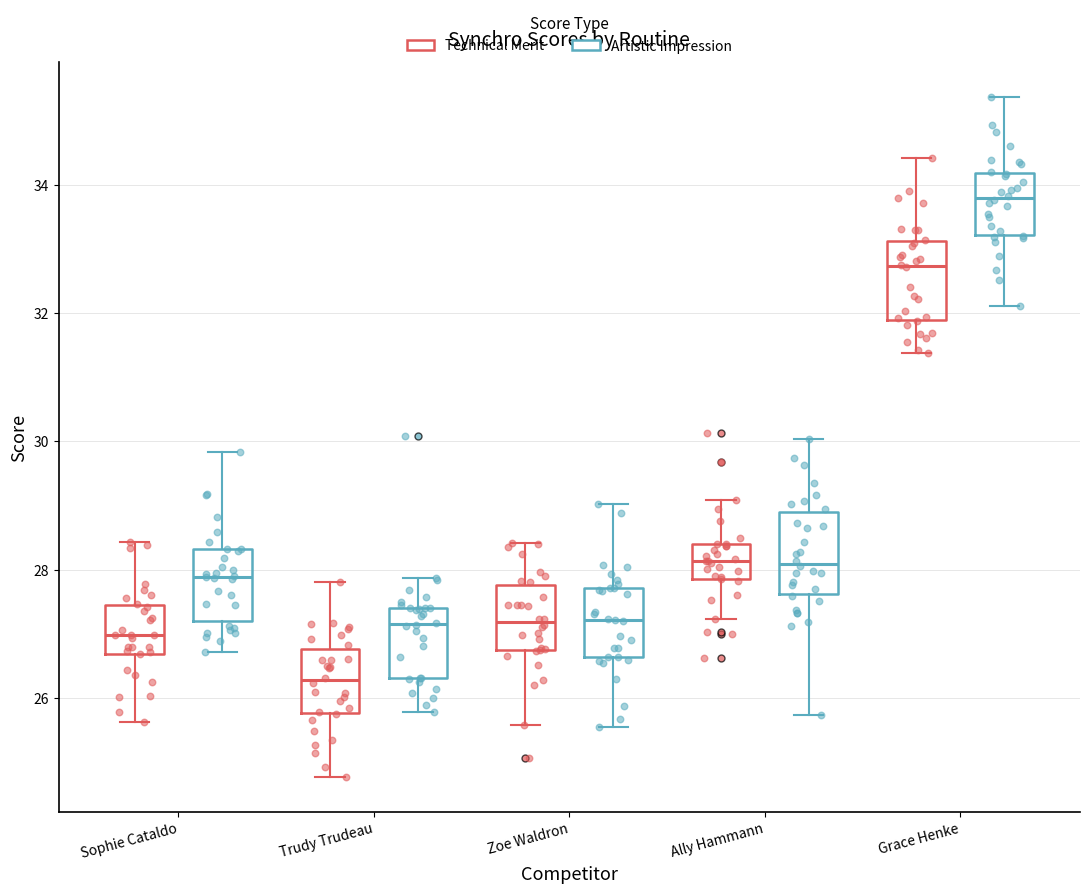

Reading left to right, transcribe this box plot: for each box, give where its median line is, the range the box spans, and where its two whiskers end, as read against the y-axis. The values are not printed on the chart, so give them approximately, as read against the axis.

Sophie Cataldo (Technical Merit): median 27.0, box 26.6 to 27.4, whiskers 25.6 to 28.4
Sophie Cataldo (Artistic Impression): median 27.8, box 27.2 to 28.4, whiskers 26.8 to 29.8
Trudy Trudeau (Technical Merit): median 26.2, box 25.8 to 26.8, whiskers 24.8 to 27.8
Trudy Trudeau (Artistic Impression): median 27.2, box 26.4 to 27.4, whiskers 25.8 to 27.8
Zoe Waldron (Technical Merit): median 27.2, box 26.8 to 27.8, whiskers 25.6 to 28.4
Zoe Waldron (Artistic Impression): median 27.2, box 26.6 to 27.8, whiskers 25.6 to 29.0
Ally Hammann (Technical Merit): median 28.2, box 27.8 to 28.4, whiskers 27.2 to 29.0
Ally Hammann (Artistic Impression): median 28.0, box 27.6 to 28.8, whiskers 25.8 to 30.0
Grace Henke (Technical Merit): median 32.8, box 31.8 to 33.2, whiskers 31.4 to 34.4
Grace Henke (Artistic Impression): median 33.8, box 33.2 to 34.2, whiskers 32.2 to 35.4